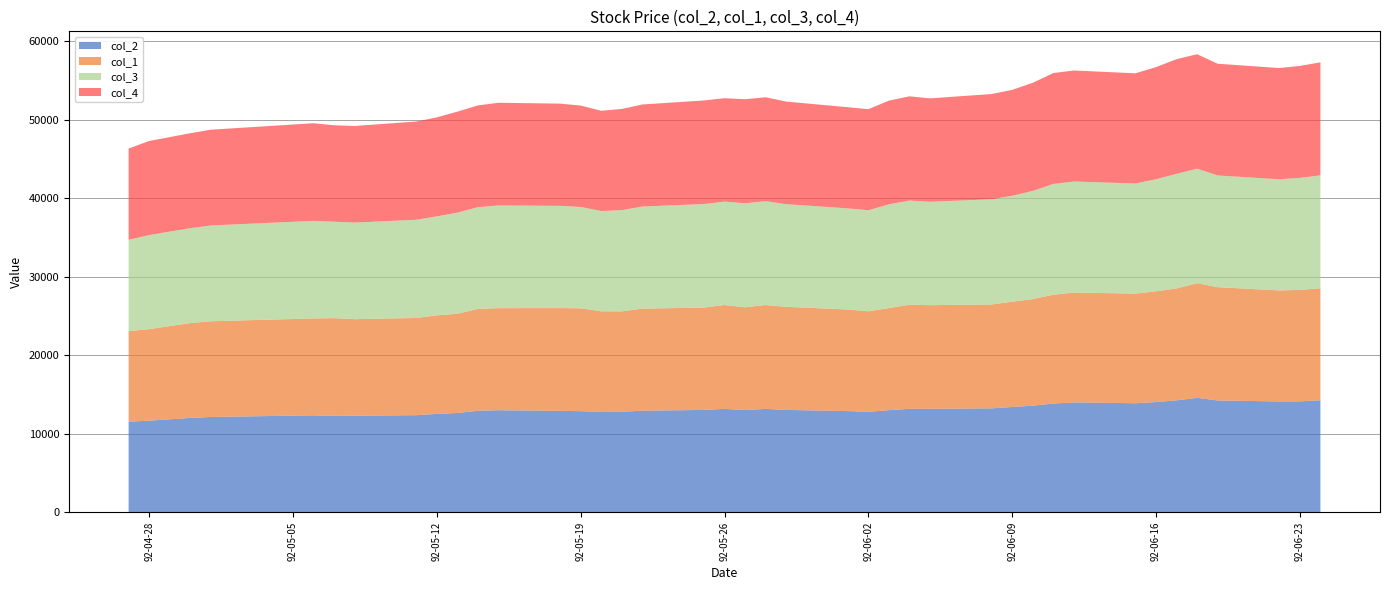

Reading right to left, what are all the values shown in this chart?

col_2: 1992/06/24=14260	1992/06/23=14120	1992/06/22=14110	1992/06/19=14230	1992/06/18=14570	1992/06/17=14250	1992/06/16=14030	1992/06/15=13880	1992/06/12=13990	1992/06/11=13840	1992/06/10=13570	1992/06/09=13400	1992/06/08=13230	1992/06/05=13170	1992/06/04=13170	1992/06/03=13000	1992/06/02=12790	1992/06/01=12880	1992/05/29=13030	1992/05/28=13160	1992/05/27=13010	1992/05/26=13160	1992/05/25=13030	1992/05/22=12930	1992/05/21=12790	1992/05/20=12770	1992/05/19=12870	1992/05/18=12910	1992/05/15=12990	1992/05/14=12920	1992/05/13=12640	1992/05/12=12520	1992/05/11=12360	1992/05/08=12290	1992/05/07=12270	1992/05/06=12340	1992/05/01=12130	1992/04/30=12010	1992/04/28=11660	1992/04/27=11530
col_1: 1992/06/24=14260	1992/06/23=14200	1992/06/22=14140	1992/06/19=14430	1992/06/18=14600	1992/06/17=14250	1992/06/16=14100	1992/06/15=13960	1992/06/12=13990	1992/06/11=13850	1992/06/10=13580	1992/06/09=13410	1992/06/08=13230	1992/06/05=13200	1992/06/04=13260	1992/06/03=13000	1992/06/02=12800	1992/06/01=12940	1992/05/29=13130	1992/05/28=13230	1992/05/27=13090	1992/05/26=13230	1992/05/25=13030	1992/05/22=13000	1992/05/21=12790	1992/05/20=12820	1992/05/19=13100	1992/05/18=13090	1992/05/15=13000	1992/05/14=12970	1992/05/13=12640	1992/05/12=12550	1992/05/11=12380	1992/05/08=12300	1992/05/07=12450	1992/05/06=12340	1992/05/01=12190	1992/04/30=12080	1992/04/28=11660	1992/04/27=11530
col_3: 1992/06/24=14390	1992/06/23=14260	1992/06/22=14160	1992/06/19=14230	1992/06/18=14580	1992/06/17=14600	1992/06/16=14280	1992/06/15=14030	1992/06/12=14140	1992/06/11=14120	1992/06/10=13770	1992/06/09=13490	1992/06/08=13400	1992/06/05=13170	1992/06/04=13270	1992/06/03=13210	1992/06/02=12870	1992/06/01=12880	1992/05/29=13070	1992/05/28=13230	1992/05/27=13250	1992/05/26=13170	1992/05/25=13190	1992/05/22=13000	1992/05/21=12890	1992/05/20=12770	1992/05/19=12910	1992/05/18=13020	1992/05/15=13080	1992/05/14=12960	1992/05/13=12870	1992/05/12=12610	1992/05/11=12510	1992/05/08=12300	1992/05/07=12280	1992/05/06=12430	1992/05/01=12200	1992/04/30=12090	1992/04/28=11980	1992/04/27=11630
col_4: 1992/06/24=14390	1992/06/23=14260	1992/06/22=14160	1992/06/19=14230	1992/06/18=14580	1992/06/17=14600	1992/06/16=14280	1992/06/15=14030	1992/06/12=14140	1992/06/11=14120	1992/06/10=13770	1992/06/09=13490	1992/06/08=13400	1992/06/05=13170	1992/06/04=13270	1992/06/03=13210	1992/06/02=12870	1992/06/01=12880	1992/05/29=13070	1992/05/28=13230	1992/05/27=13250	1992/05/26=13170	1992/05/25=13190	1992/05/22=13000	1992/05/21=12890	1992/05/20=12770	1992/05/19=12910	1992/05/18=13020	1992/05/15=13080	1992/05/14=12960	1992/05/13=12870	1992/05/12=12610	1992/05/11=12510	1992/05/08=12300	1992/05/07=12280	1992/05/06=12430	1992/05/01=12200	1992/04/30=12090	1992/04/28=11980	1992/04/27=11630